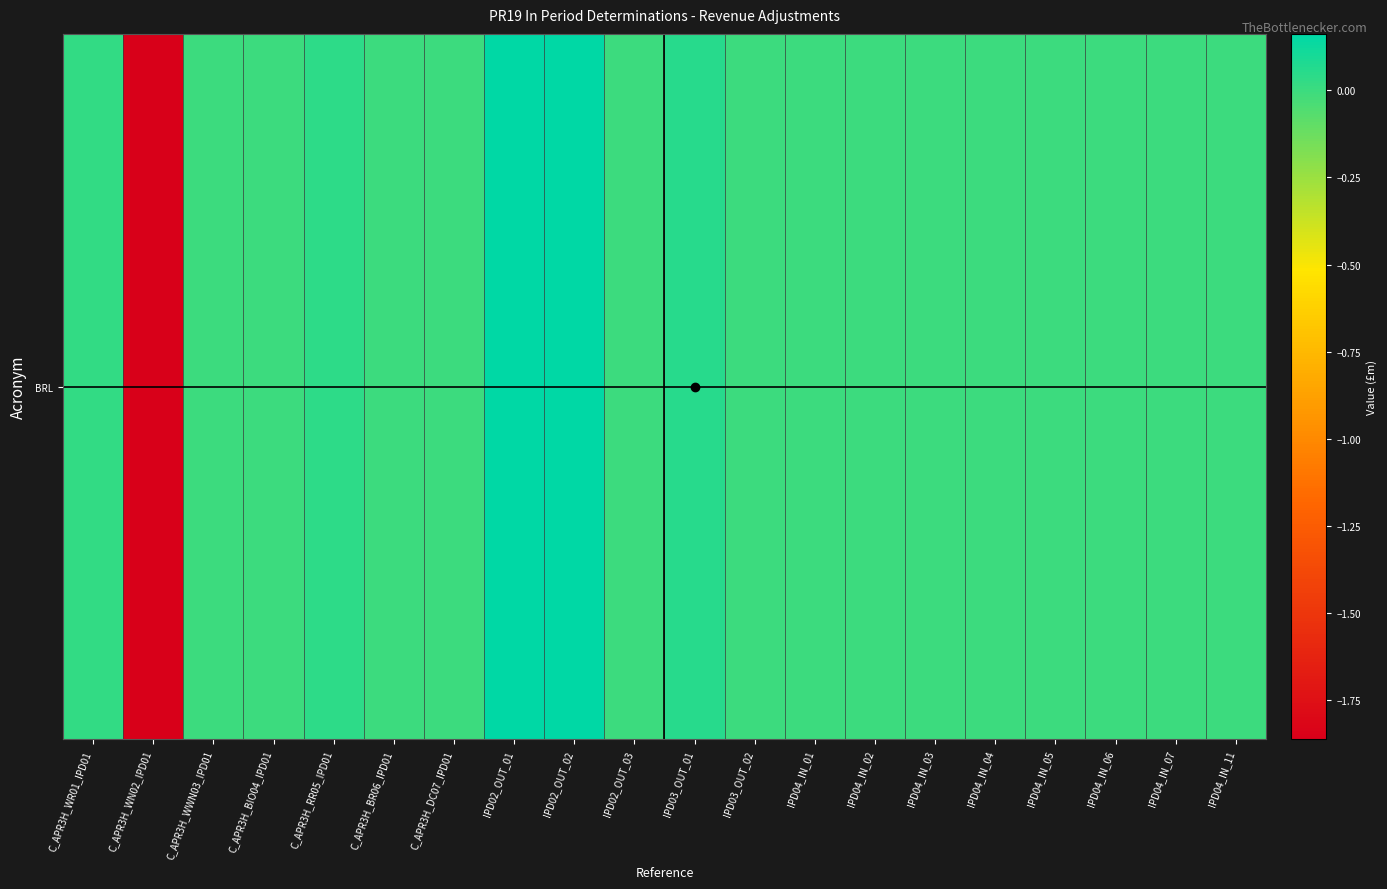

What is the maximum value shown in the chart?

0.2